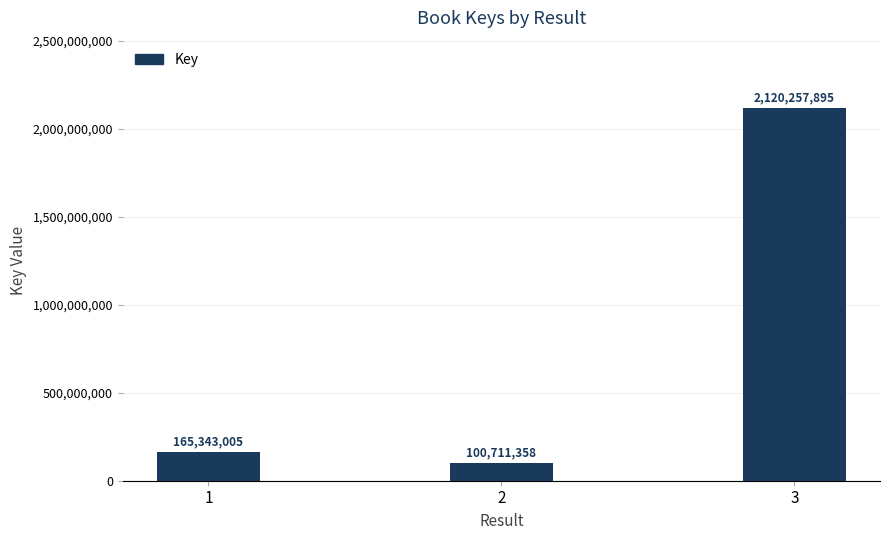

Approximately how many times larger is the value at 2 compared to 1?

0.6